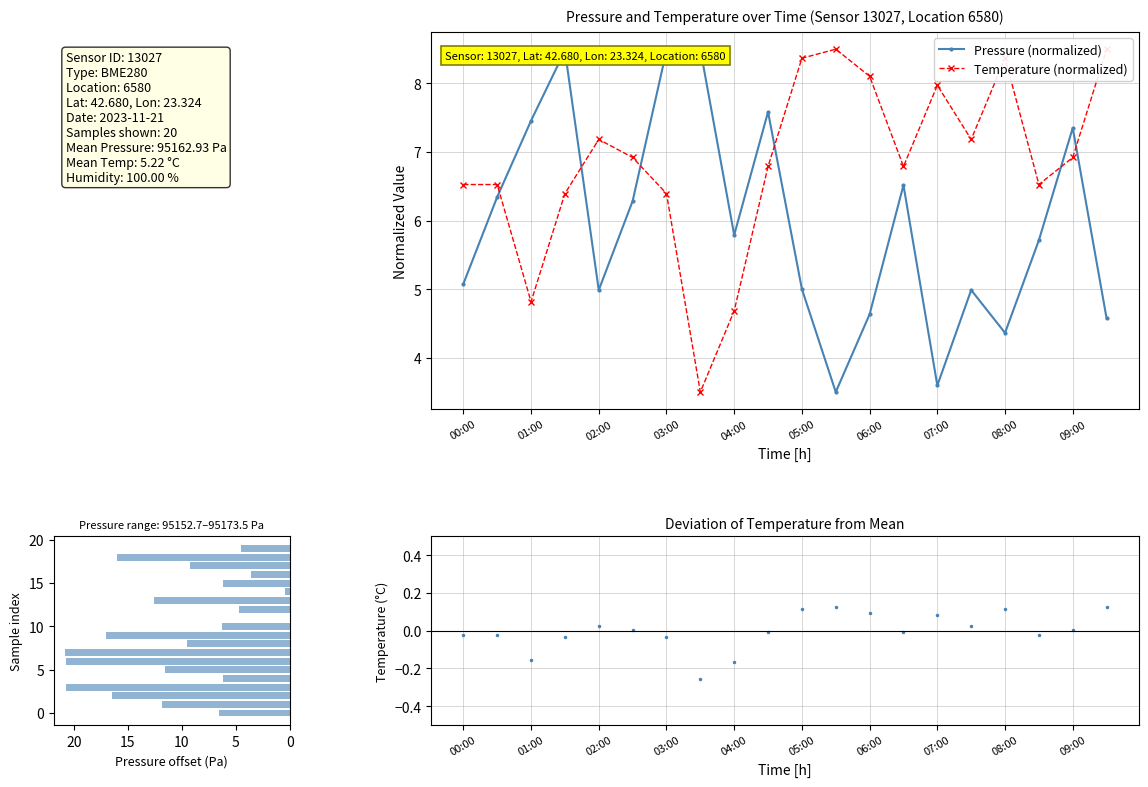

What is the sum of the Pressure offset values at 13 and 11?

12.6